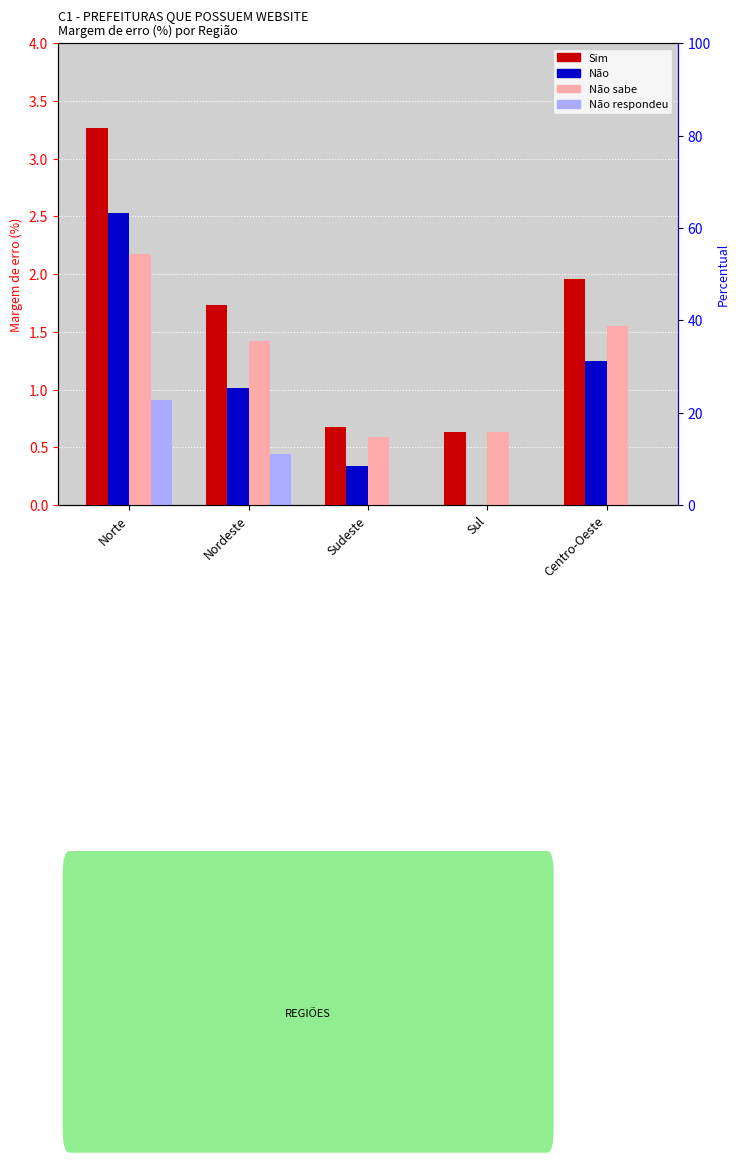

At Norte, list the series in order from largest to smallest.

Sim, Não, Não sabe, Não respondeu